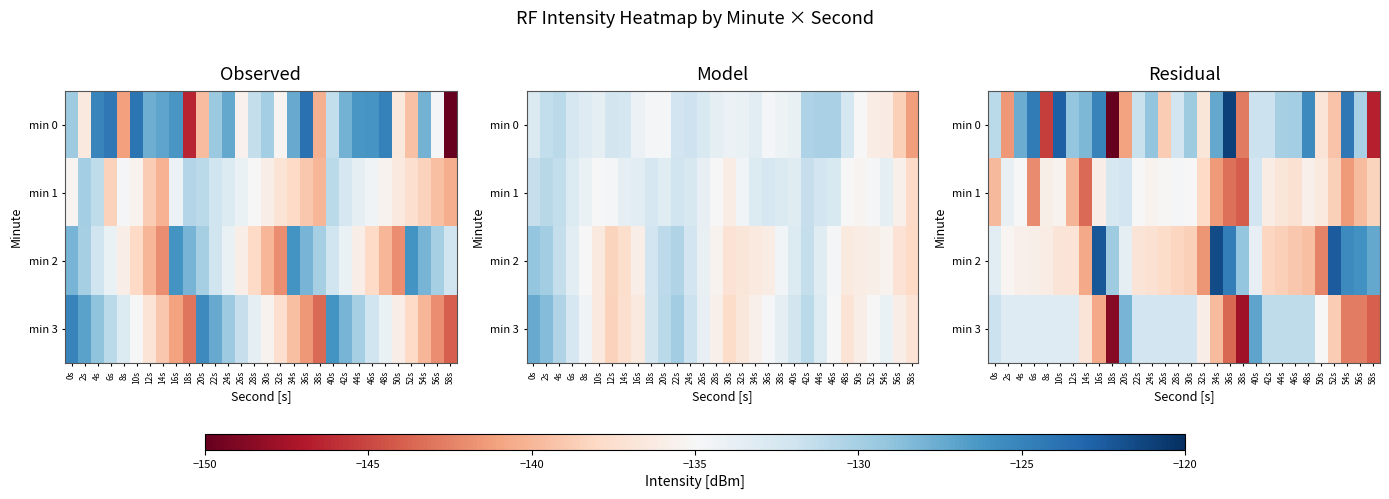

What value does the min 1 series have at 2s?

0.9